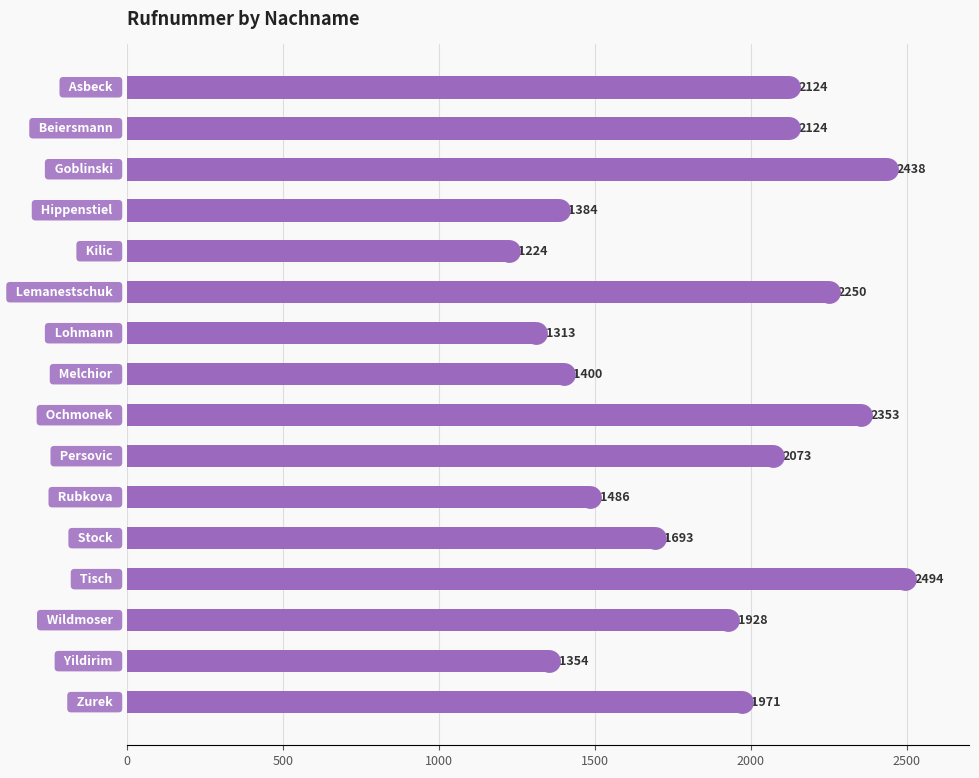

What is the minimum value shown in the chart?

1224